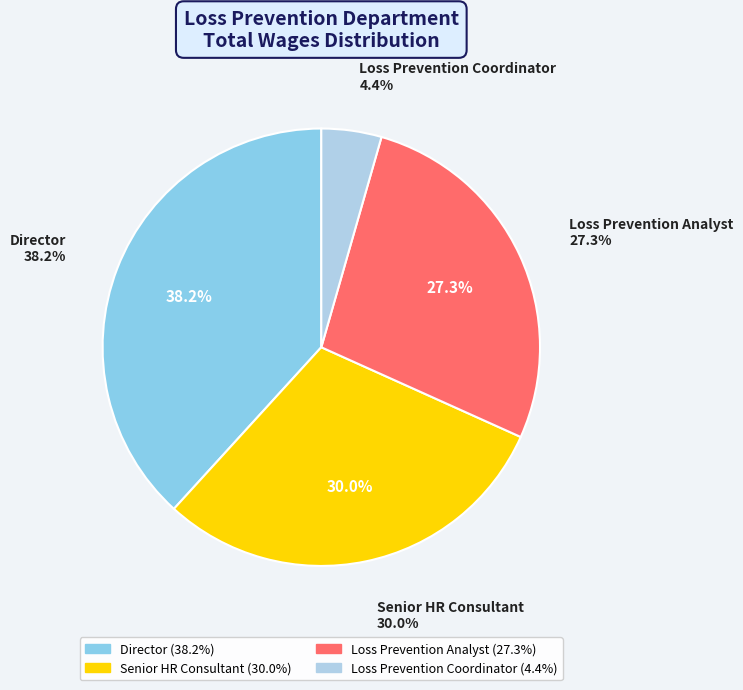

To the nearest percent, what is the combined percentage of Loss Prevention Analyst and Loss Prevention Coordinator?

32%